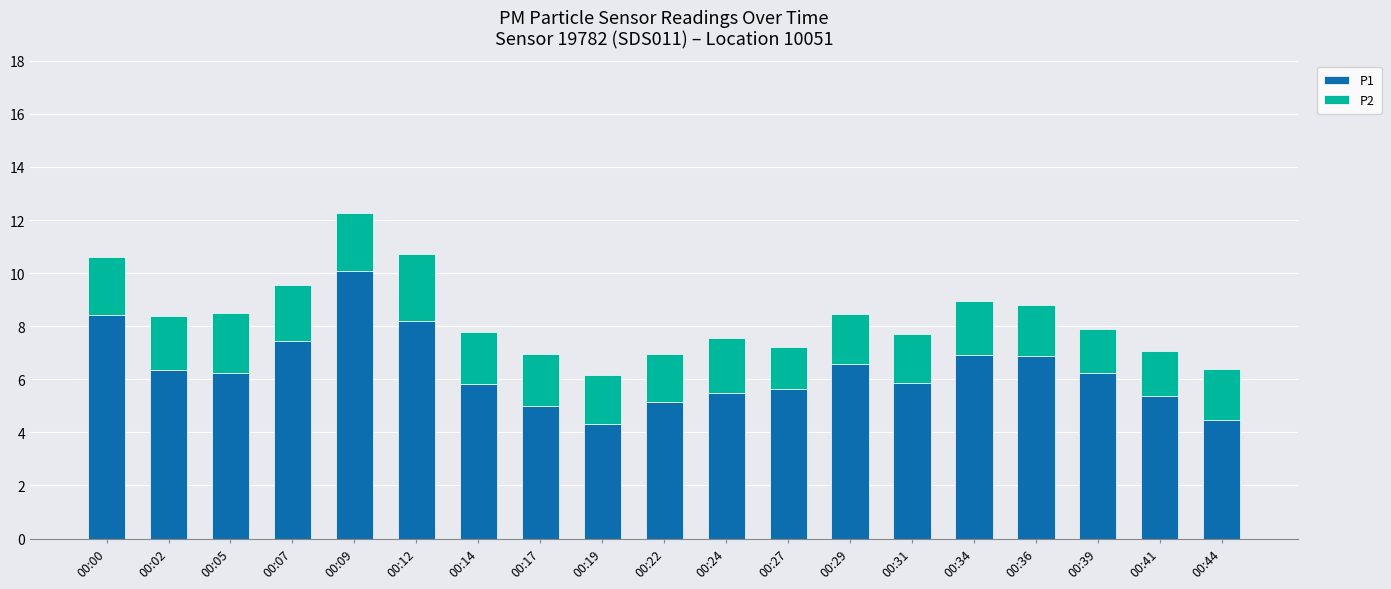

What is the total value across all series at 00:07?

9.6